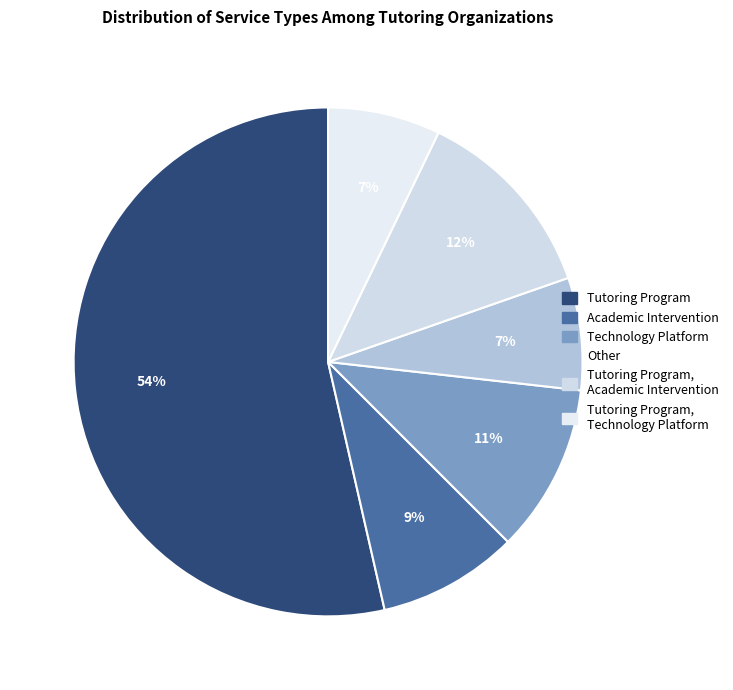

How many segments does this pie chart have?

6